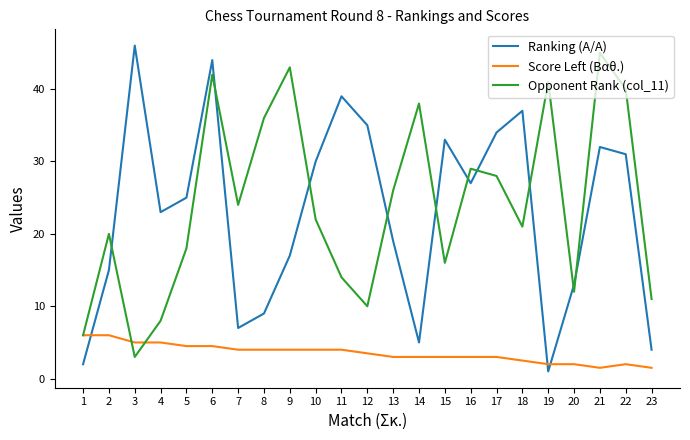

Where do Ranking (A/A) and Opponent Rank (col_11) first cross each other?

2 and 3